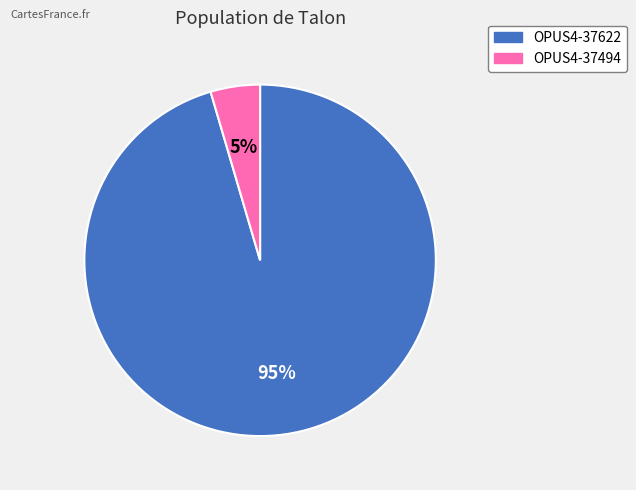

What is the majority slice?

OPUS4-37622